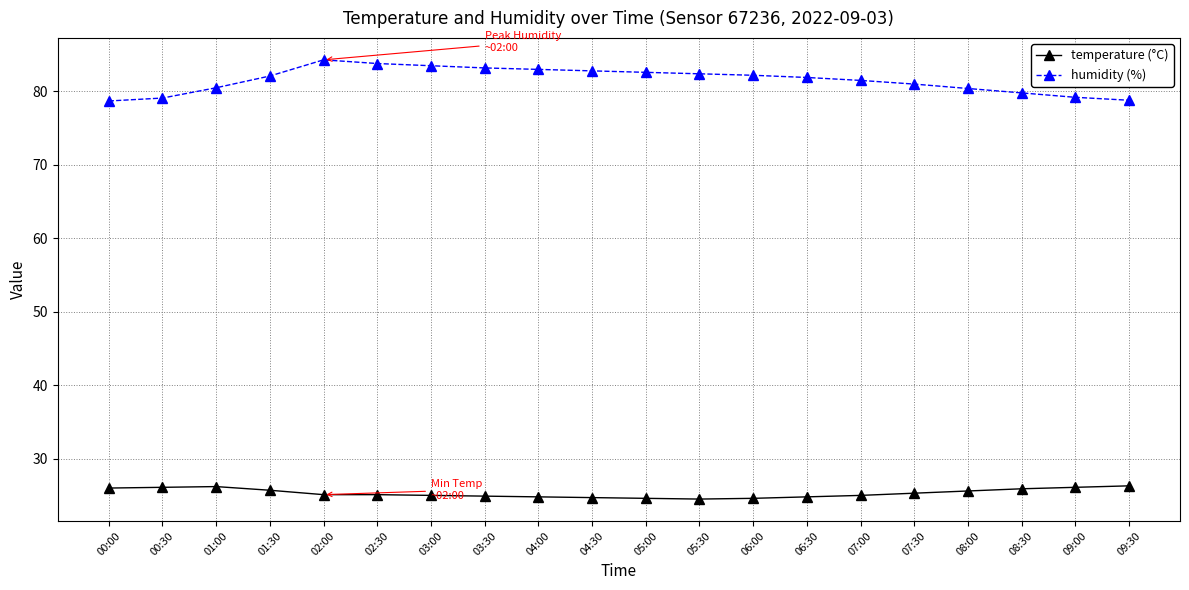

What is the total value across all series at 05:30?

106.9